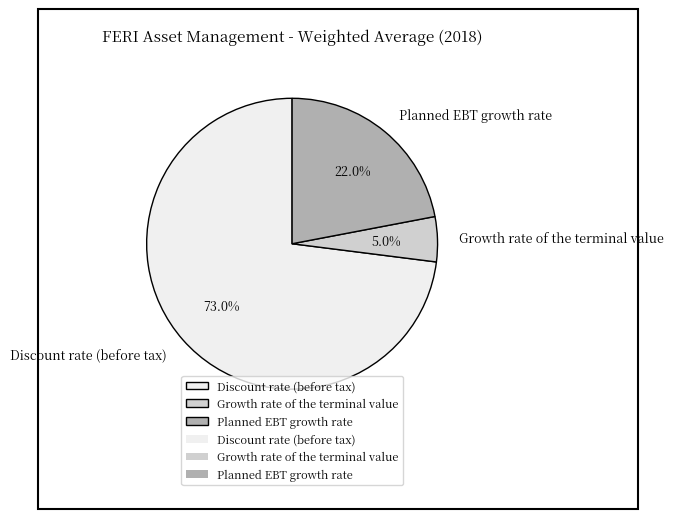

Is there any slice that represents more than half of the pie?

Yes